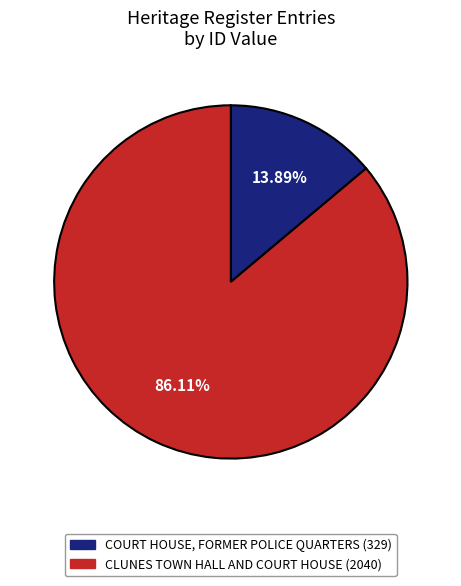

How much of the chart is everything except COURT HOUSE, FORMER POLICE QUARTERS?

86.1%